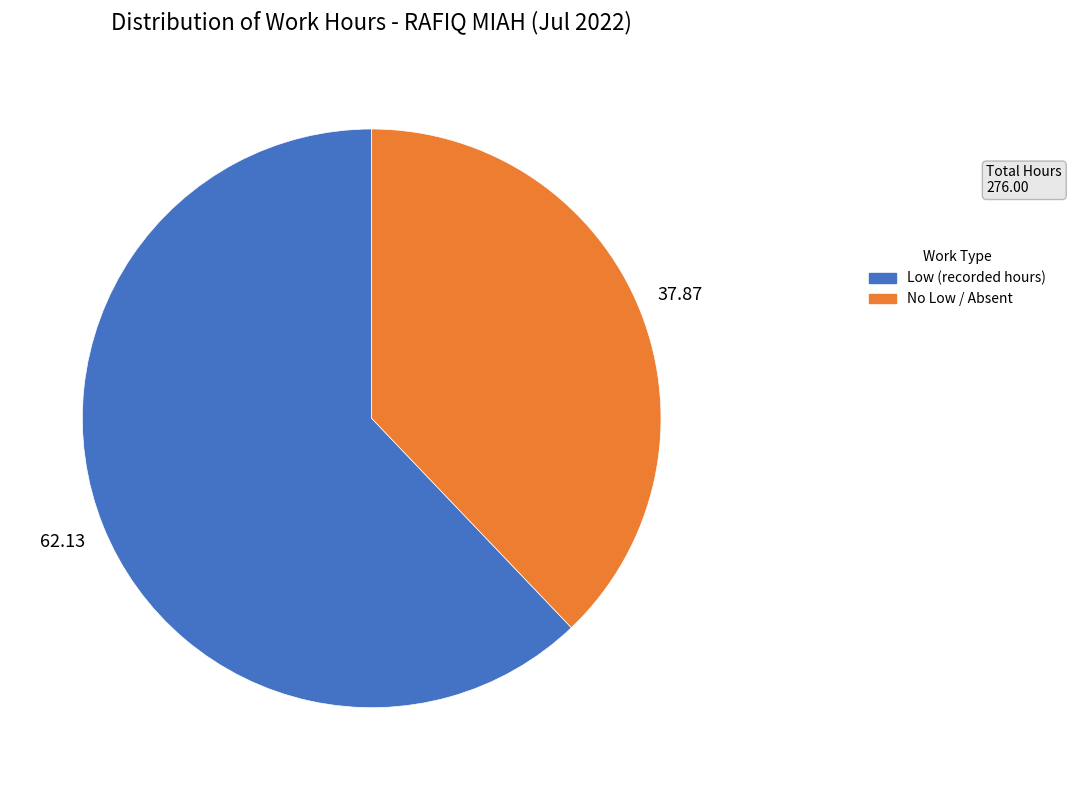

Is there a majority slice in this chart?

Yes